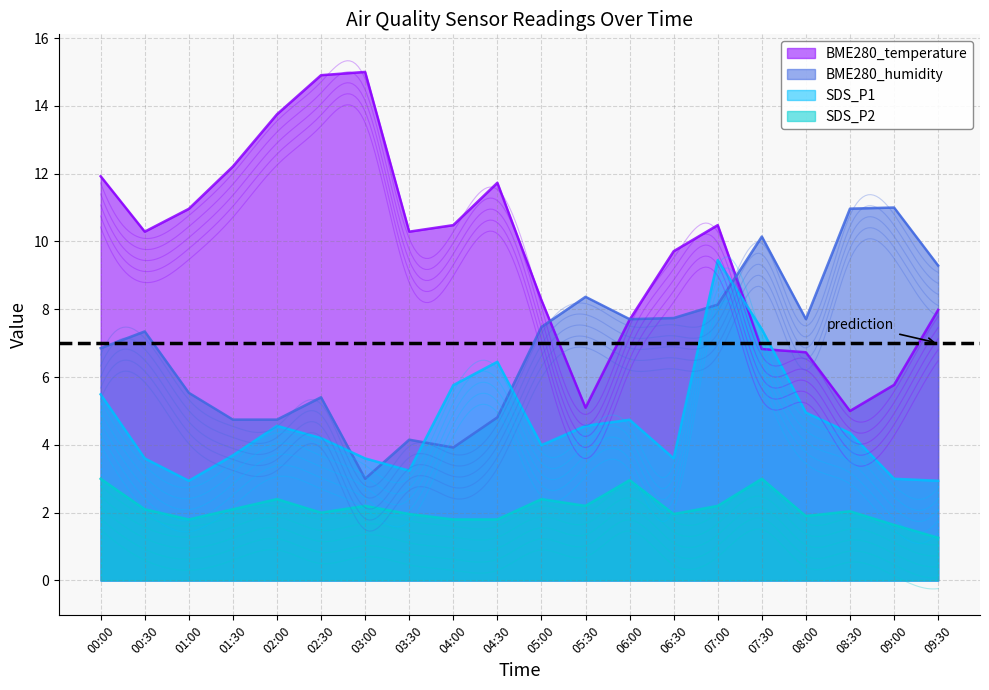

Reading left to right, transcribe all the data shown in this chart.

BME280_temperature: 11.9	10.3	11.0	12.2	13.7	14.9	15.0	10.3	10.5	11.7	8.3	5.1	7.7	9.7	10.5	6.8	6.7	5.0	5.8	8.0
BME280_humidity: 6.9	7.3	5.5	4.7	4.7	5.4	3.0	4.2	3.9	4.8	7.5	8.4	7.7	7.7	8.1	10.1	7.7	11.0	11.0	9.3
SDS_P1: 5.5	3.6	2.9	3.7	4.6	4.2	3.6	3.2	5.8	6.4	4.0	4.6	4.7	3.6	9.4	7.4	4.9	4.3	3.0	2.9
SDS_P2: 3.0	2.1	1.8	2.1	2.4	2.0	2.2	2.0	1.8	1.8	2.4	2.2	3.0	2.0	2.2	3.0	1.9	2.0	1.6	1.3